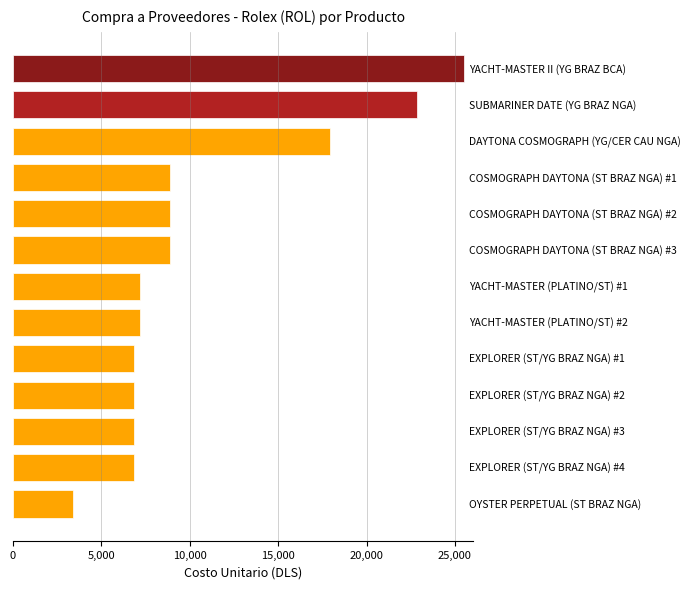

What is the sum of all values?

138247.0